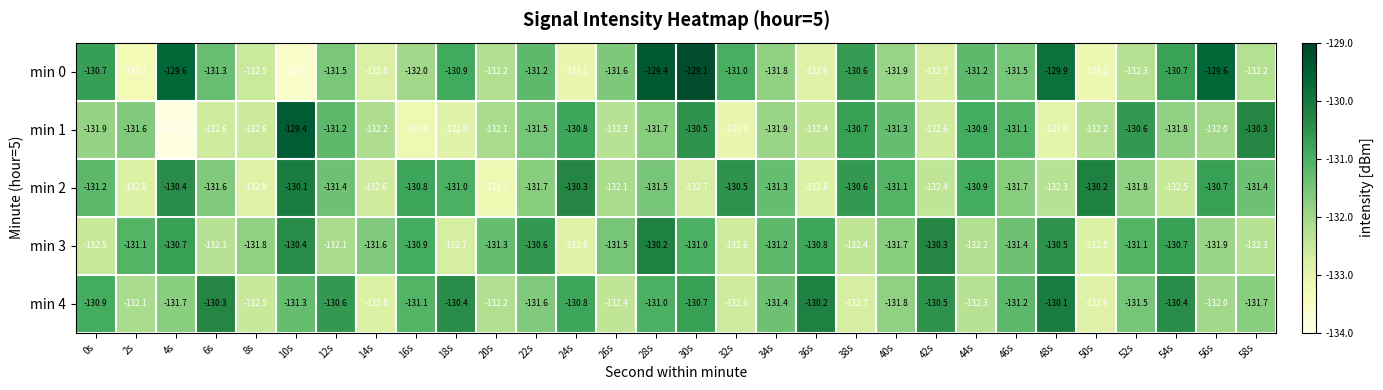

What is the minimum value shown in the chart?

-133.9